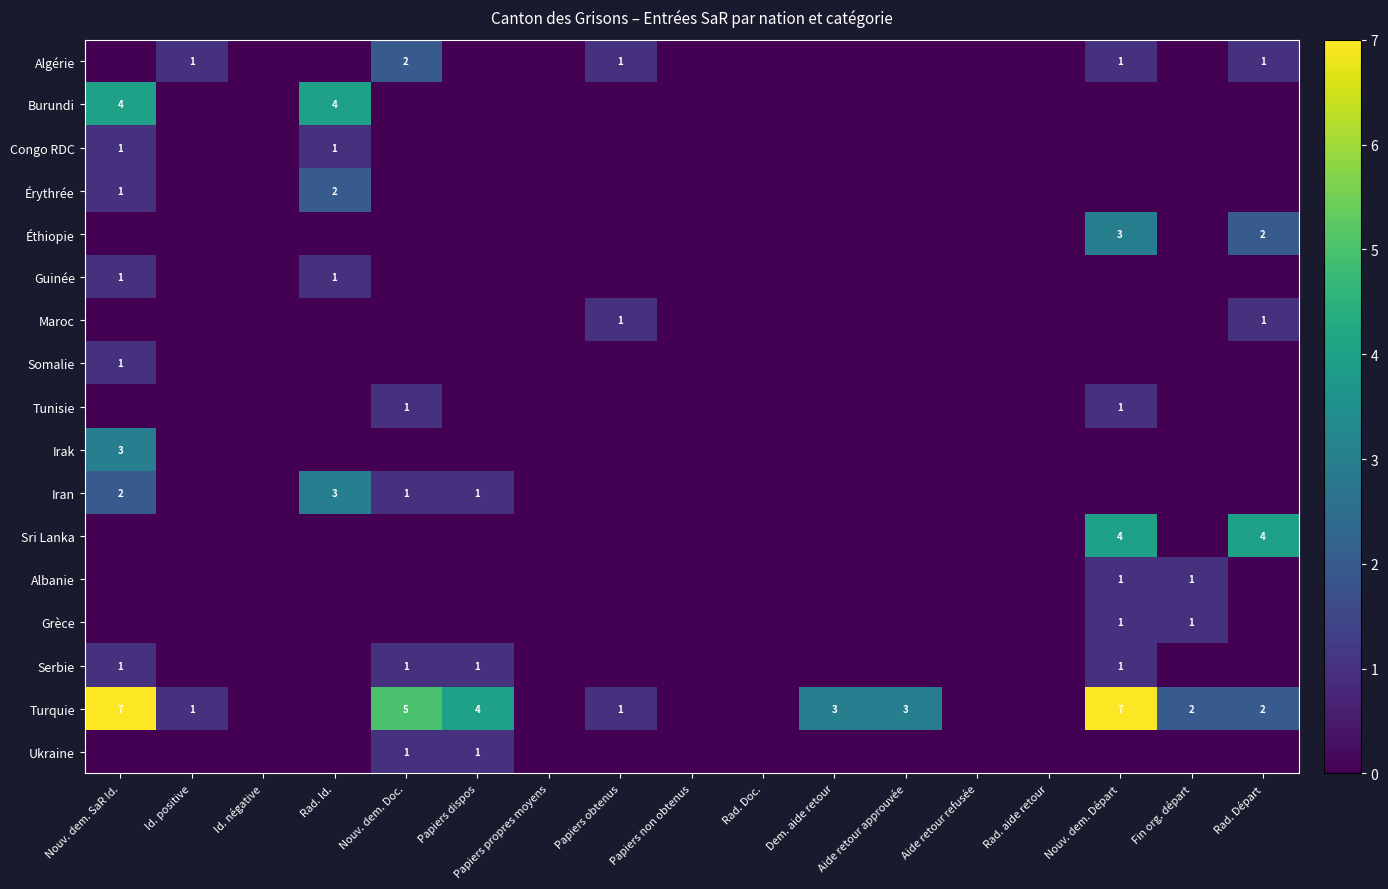

The value of Éthiopie at Rad. Départ is 3. True or false?

False